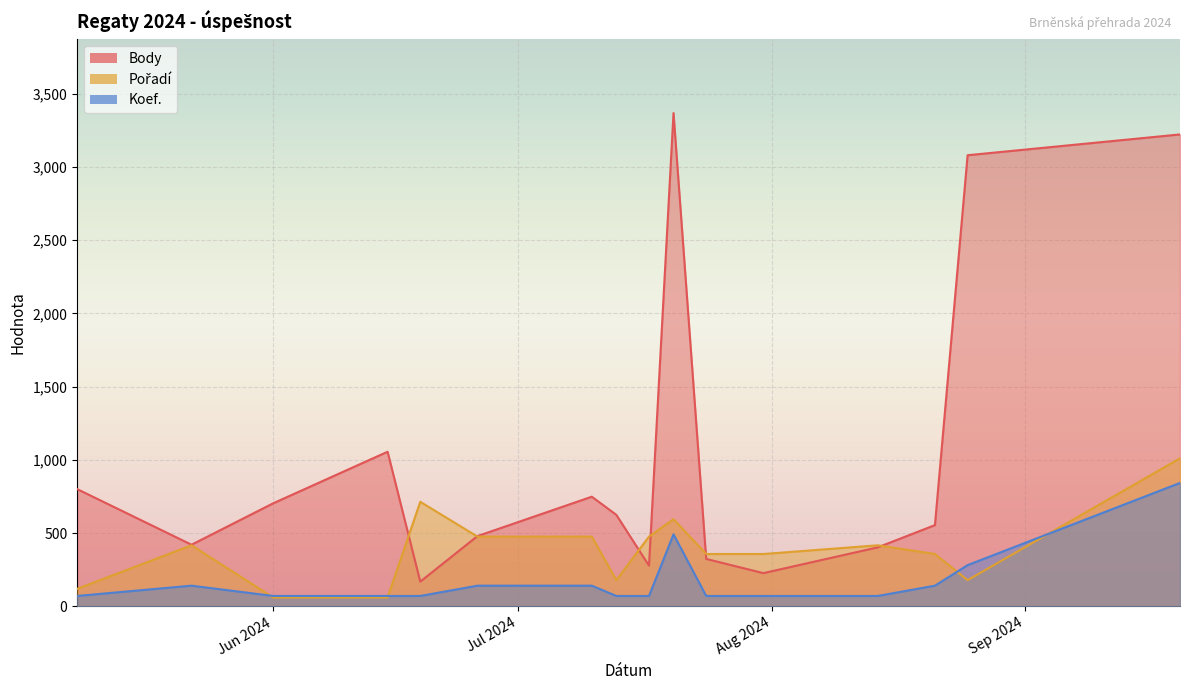

What value does the Pořadí series have at 2024-07-17?

475.5